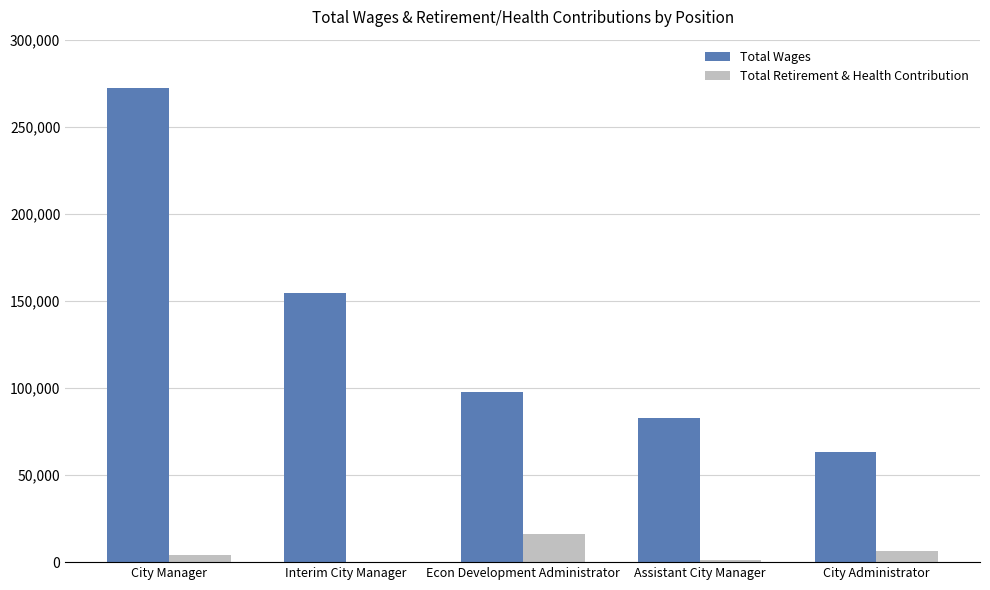

What are all the series names shown in the legend?

Total Wages, Total Retirement & Health Contribution